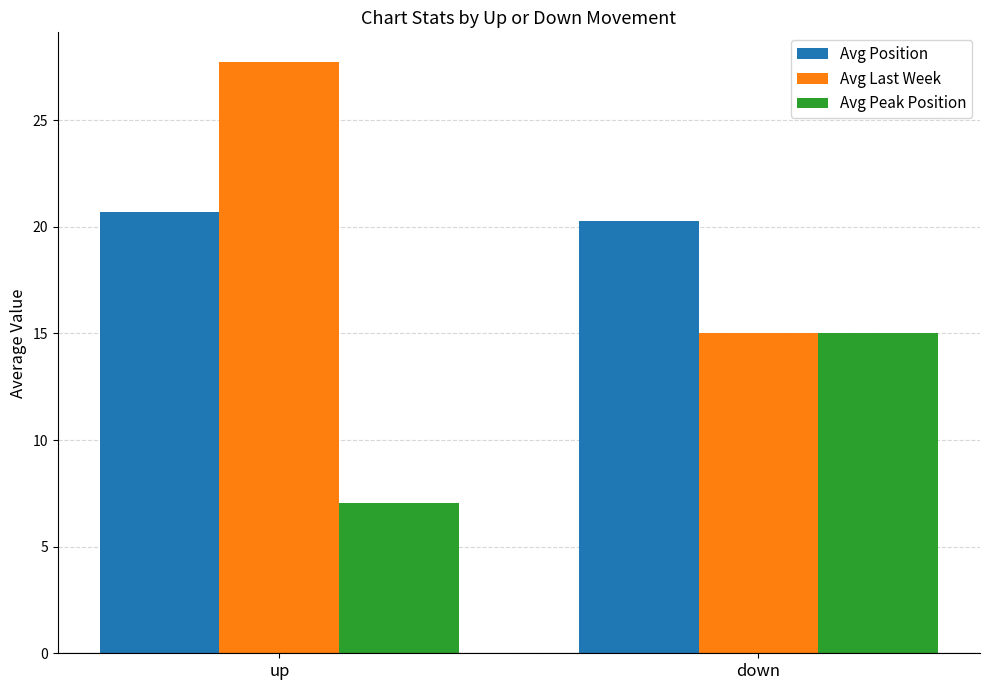

Where is Avg Position nearest to the value 20?

down